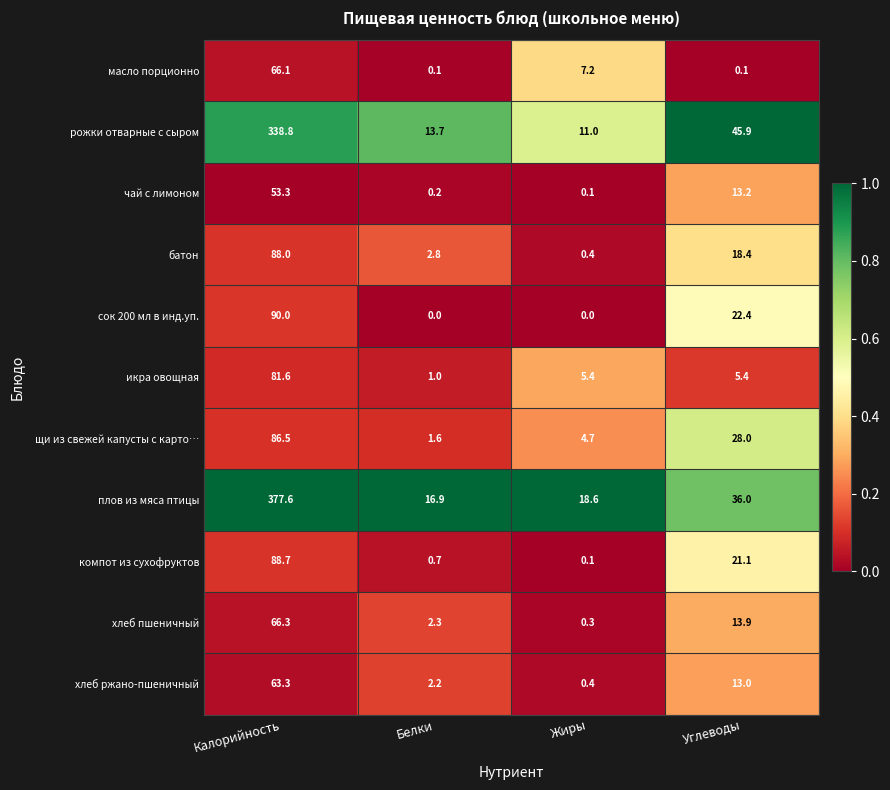

What is the average value of the хлеб пшеничный series?

20.7